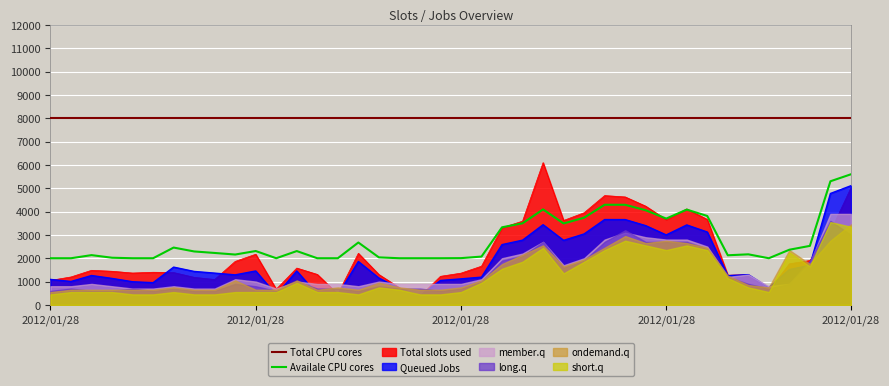

What is the sum of the Availale CPU cores values at 30 and 39?

9297.7